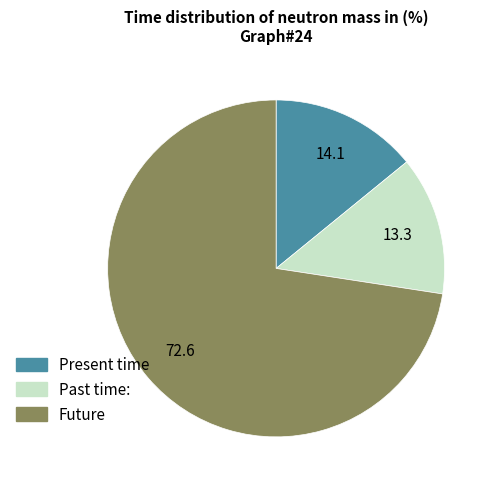

Does any single category account for the majority?

Yes